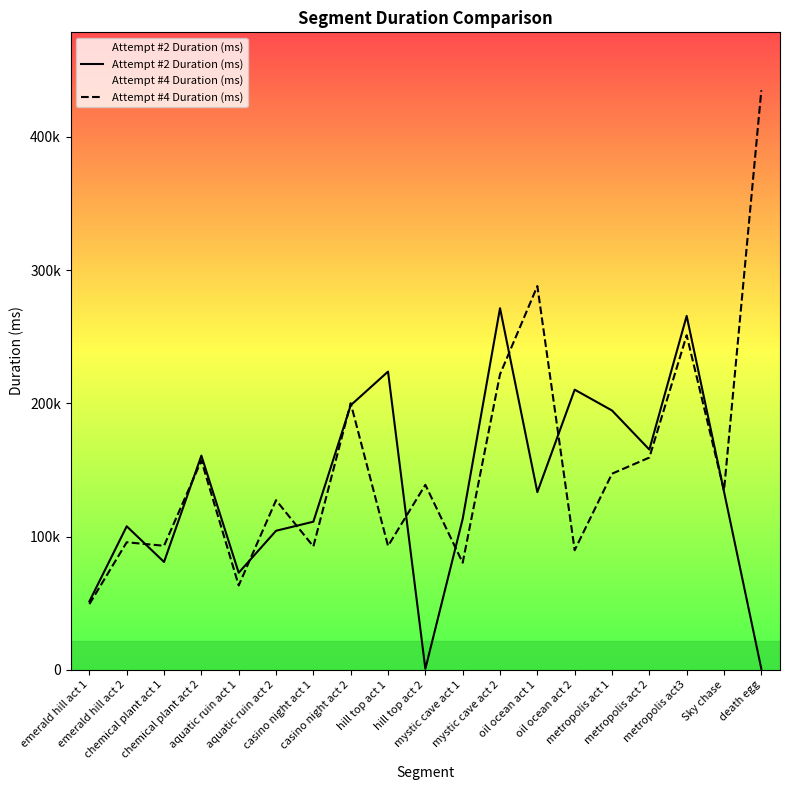

Does the chart have visible grid lines?

No